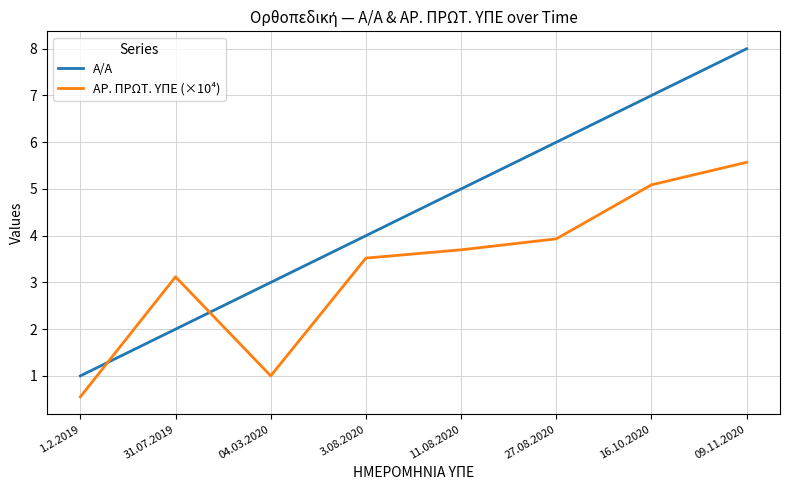

What position from the right is 31.07.2019?

7